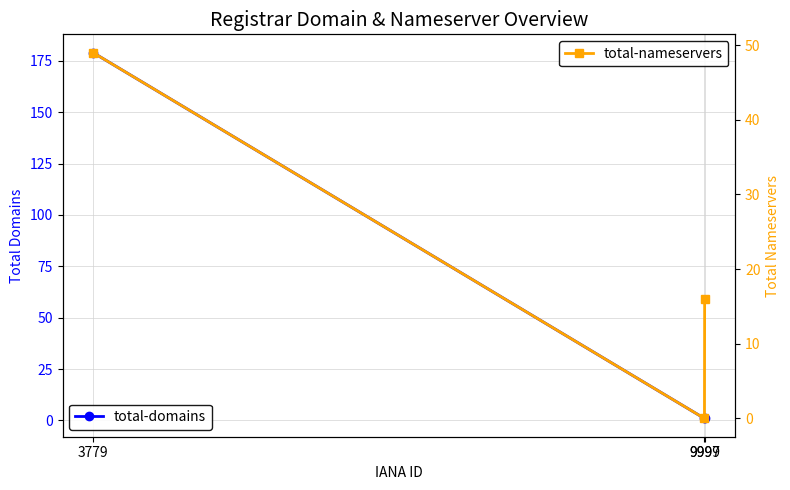

The total-nameservers series shows 68 at 3779. True or false?

False